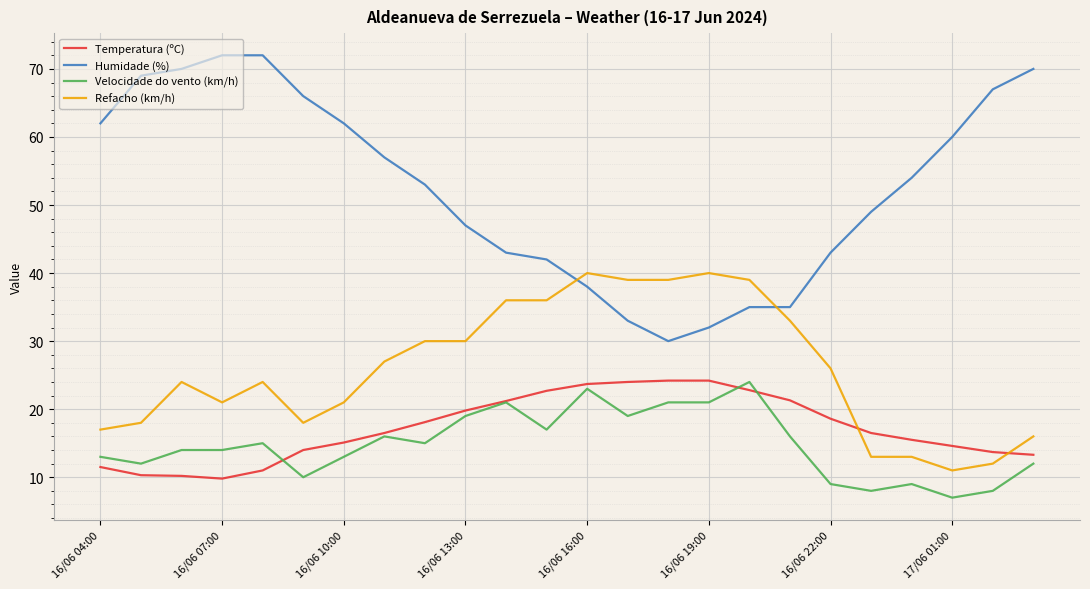

What is the greatest value displayed?

72.0